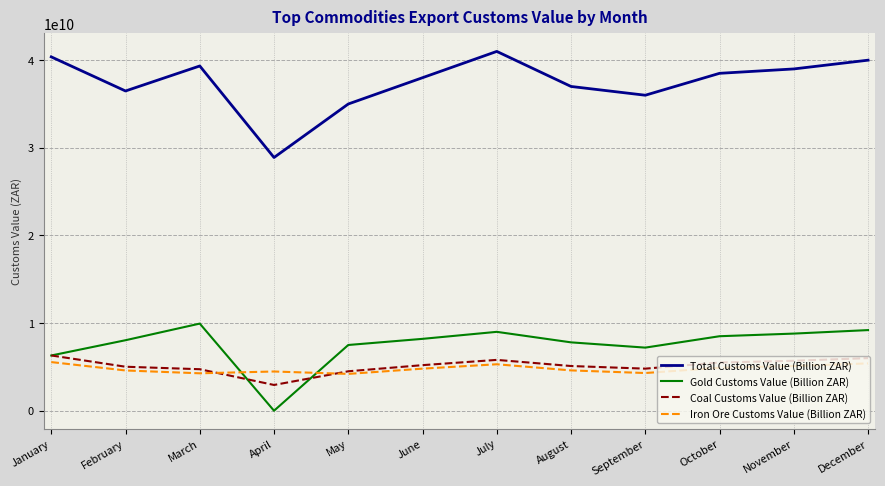

Which series has the widest spread of values?

Total Customs Value (Billion ZAR)